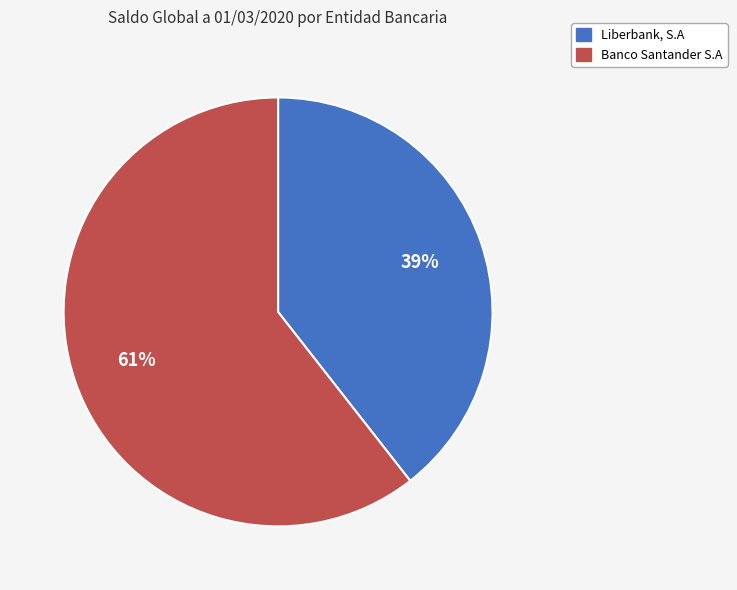

Which has a higher value, Banco Santander S.A or Liberbank, S.A?

Banco Santander S.A